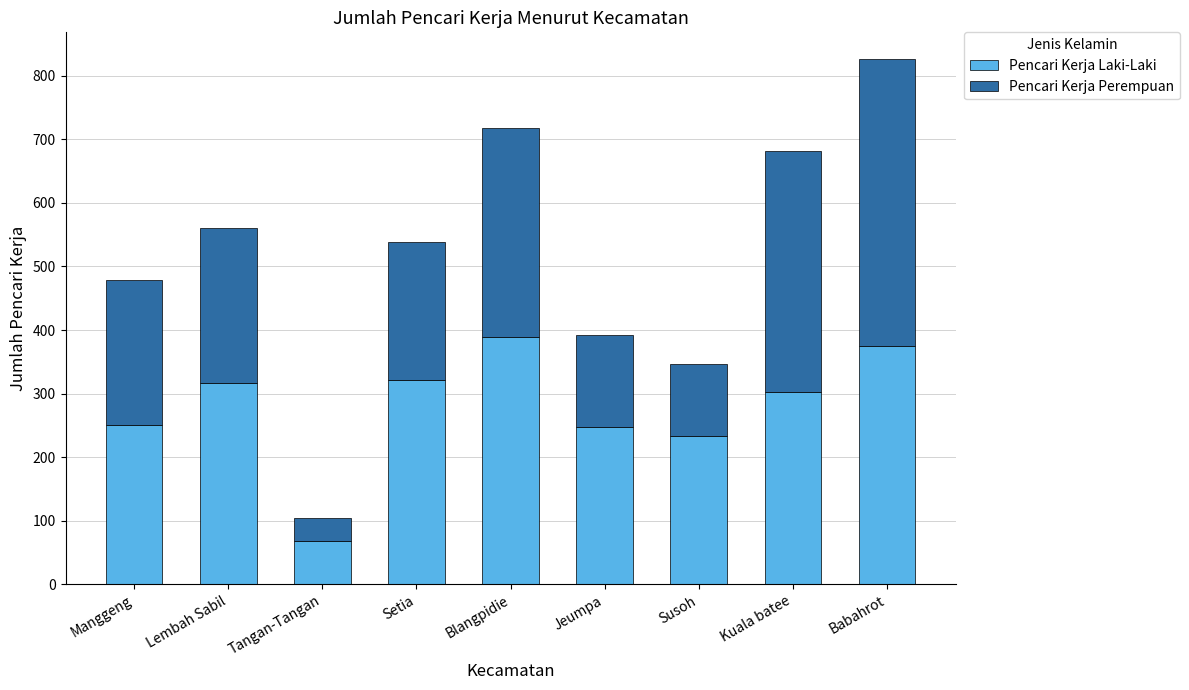

What is the minimum value for Pencari Kerja Laki-Laki?

68